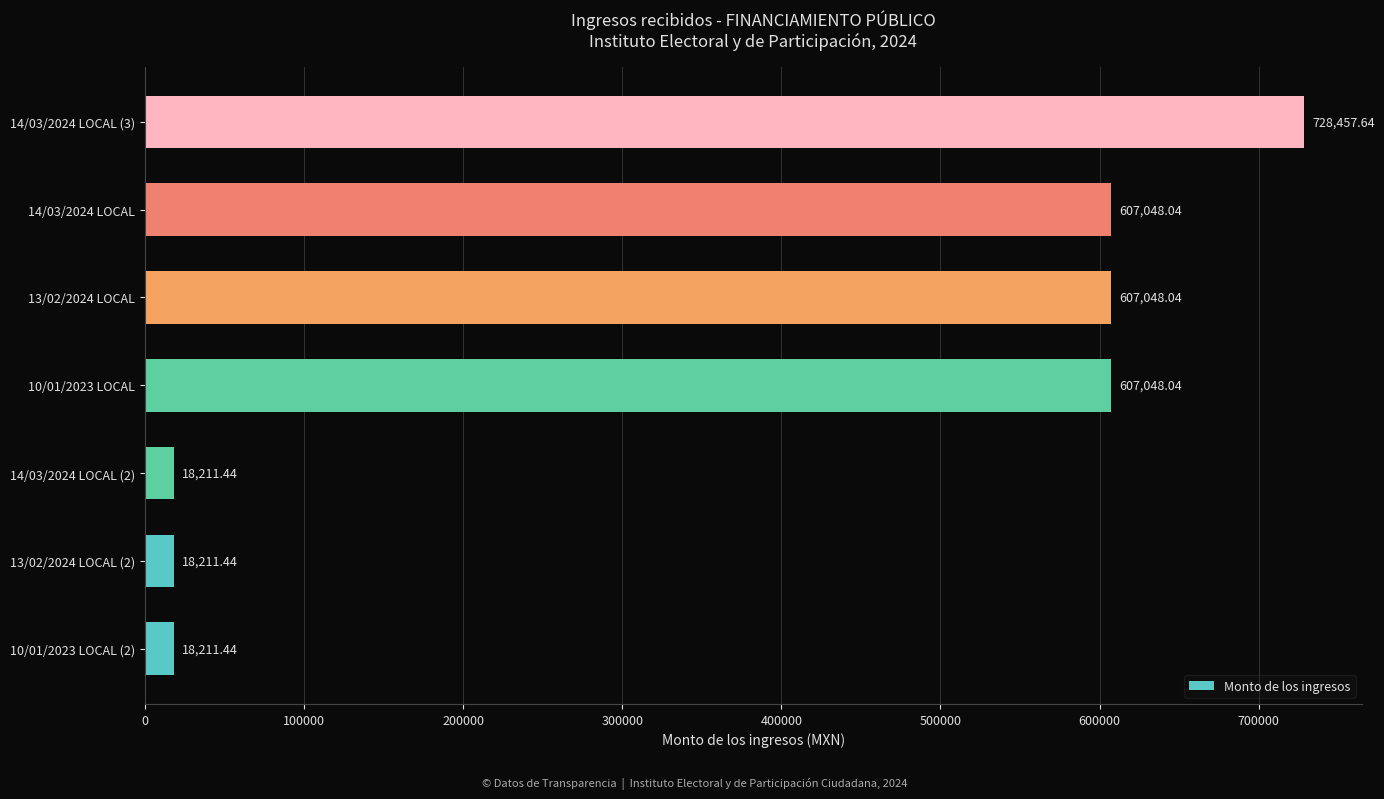

What is the ratio of the value at 14/03/2024 LOCAL to the value at 10/01/2023 LOCAL?

1.0